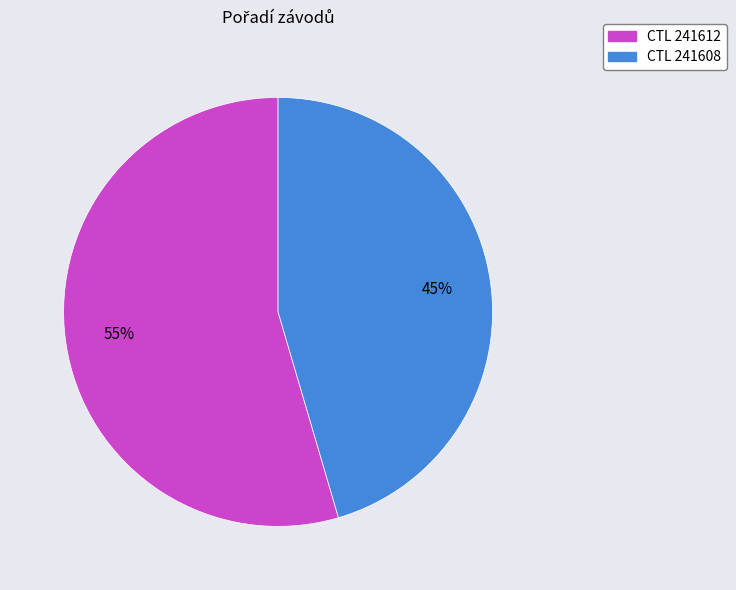

What is the largest slice in the pie chart?

CTL 241612